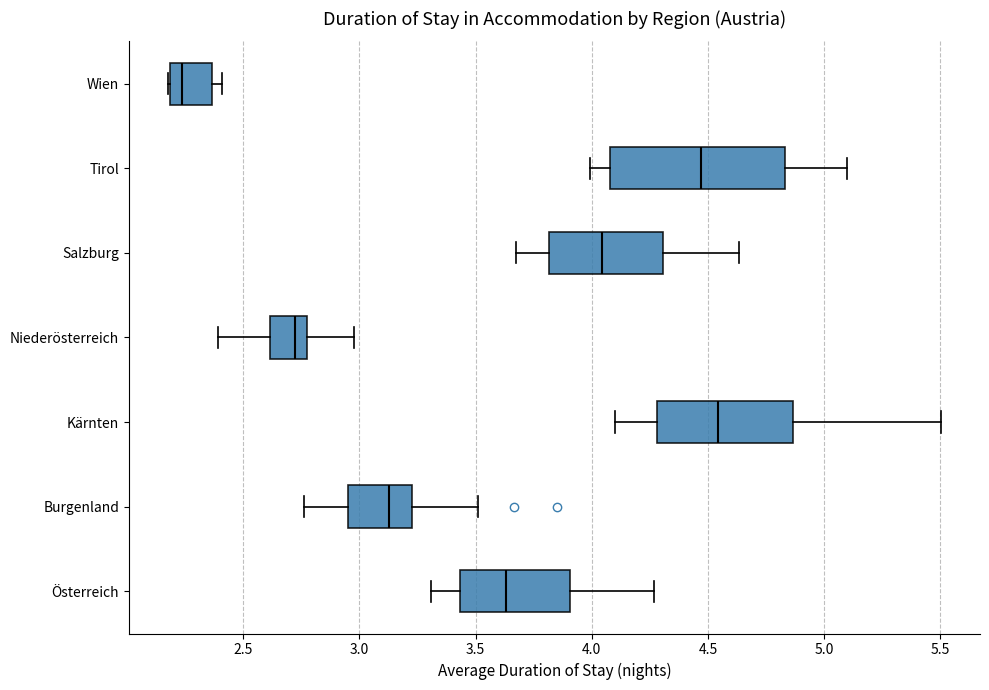

Which box has the furthest to the left median line?

Wien